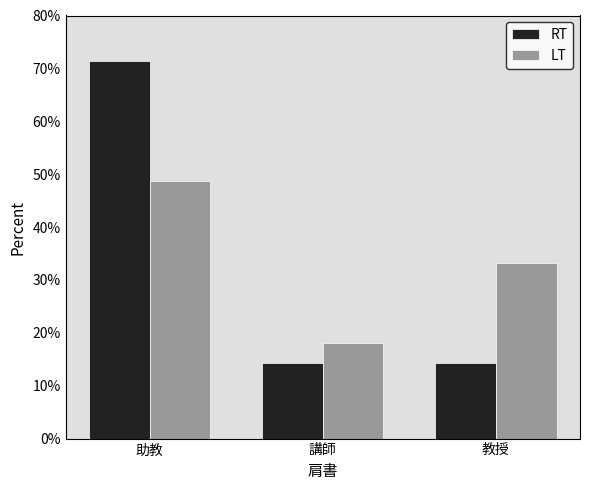

At which category is the sum across all series the highest?

助教